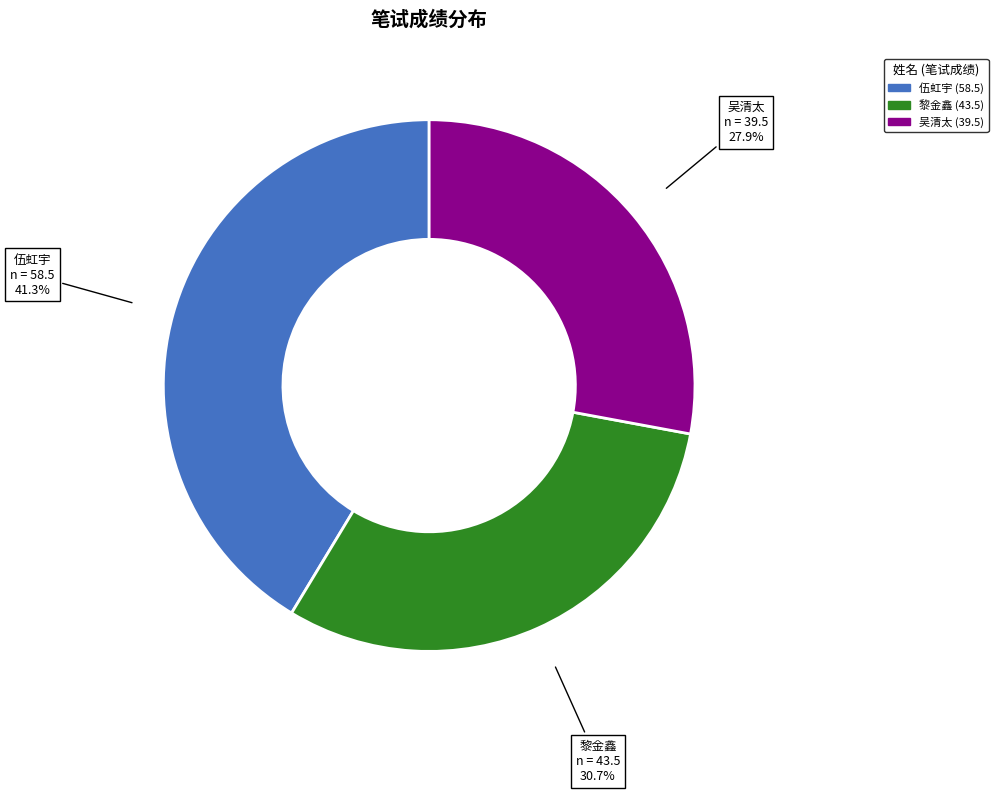

The 吴清太 slice represents 28% of the pie. True or false?

True